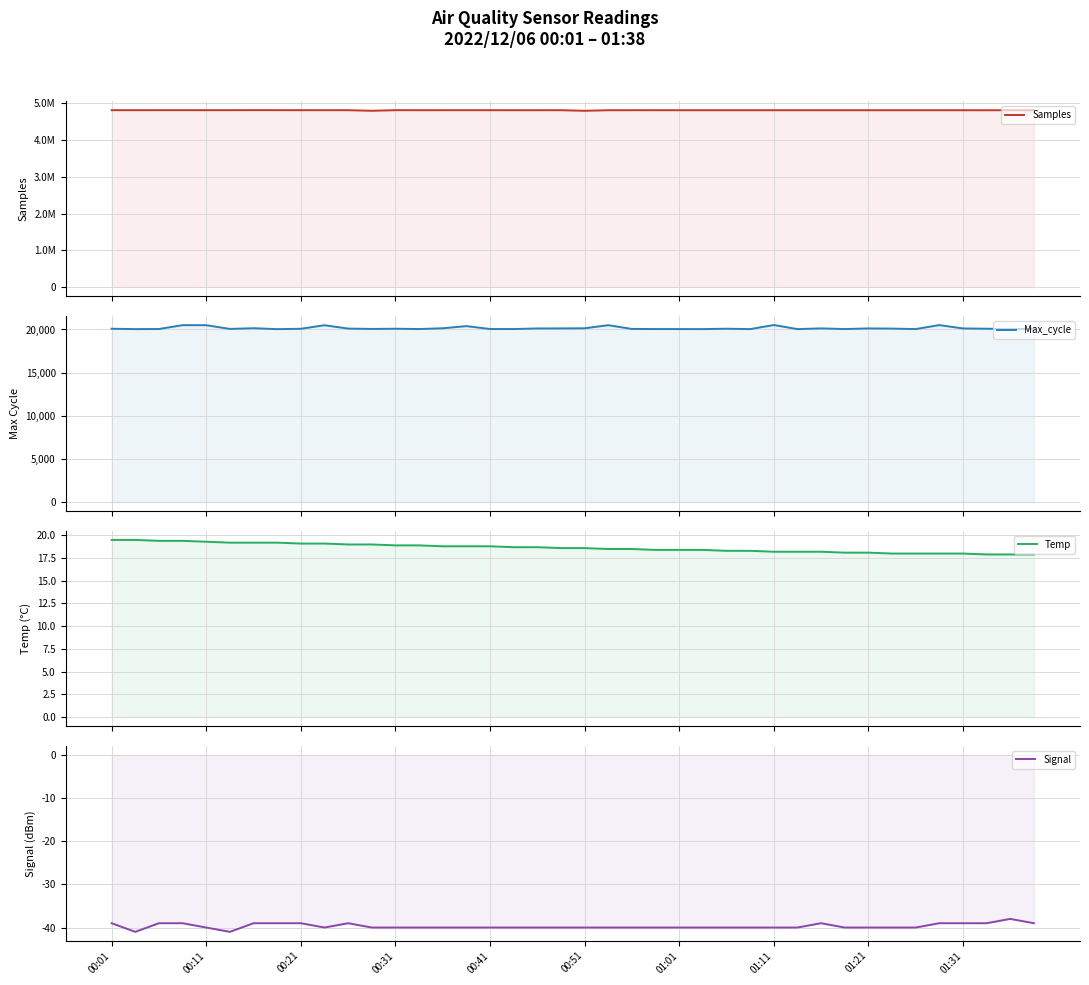

Reading left to right, transcribe all the data shown in this chart.

Samples: 4806886.0	4806542.0	4806945.0	4806853.0	4806670.0	4806763.0	4807728.0	4807319.0	4806467.0	4806250.0	4806404.0	4790110.0	4806531.0	4806058.0	4806189.0	4806306.0	4806098.0	4805841.0	4805789.0	4806129.0	4790086.0	4805036.0	4806254.0	4805875.0	4805795.0	4805388.0	4805634.0	4805678.0	4805671.0	4805228.0	4805674.0	4805659.0	4805432.0	4805147.0	4805440.0	4805611.0	4805266.0	4804720.0	4805334.0	4804892.0
Max_cycle: 20085.0	20042.0	20054.0	20500.0	20496.0	20063.0	20146.0	20039.0	20081.0	20491.0	20104.0	20062.0	20086.0	20051.0	20138.0	20389.0	20054.0	20051.0	20118.0	20122.0	20138.0	20495.0	20061.0	20051.0	20046.0	20043.0	20087.0	20042.0	20515.0	20043.0	20125.0	20050.0	20122.0	20103.0	20046.0	20508.0	20119.0	20088.0	20055.0	20069.0
Temp: 19.5	19.5	19.4	19.4	19.3	19.2	19.2	19.2	19.1	19.1	19.0	19.0	18.9	18.9	18.8	18.8	18.8	18.7	18.7	18.6	18.6	18.5	18.5	18.4	18.4	18.4	18.3	18.3	18.2	18.2	18.2	18.1	18.1	18.0	18.0	18.0	18.0	17.9	17.9	17.9
Signal: -39.0	-41.0	-39.0	-39.0	-40.0	-41.0	-39.0	-39.0	-39.0	-40.0	-39.0	-40.0	-40.0	-40.0	-40.0	-40.0	-40.0	-40.0	-40.0	-40.0	-40.0	-40.0	-40.0	-40.0	-40.0	-40.0	-40.0	-40.0	-40.0	-40.0	-39.0	-40.0	-40.0	-40.0	-40.0	-39.0	-39.0	-39.0	-38.0	-39.0